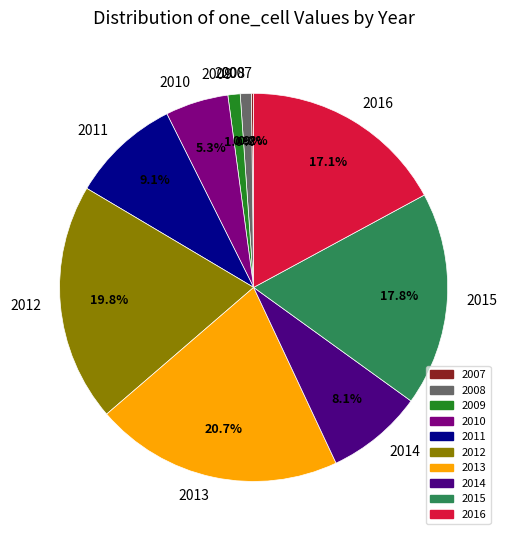

Which slice is the largest?

2013